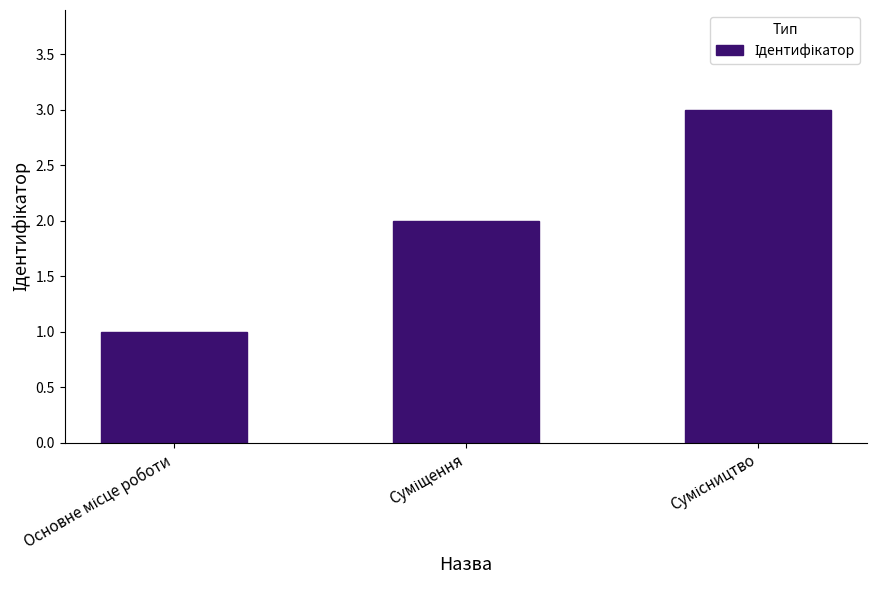

What is the sum of all values?

6